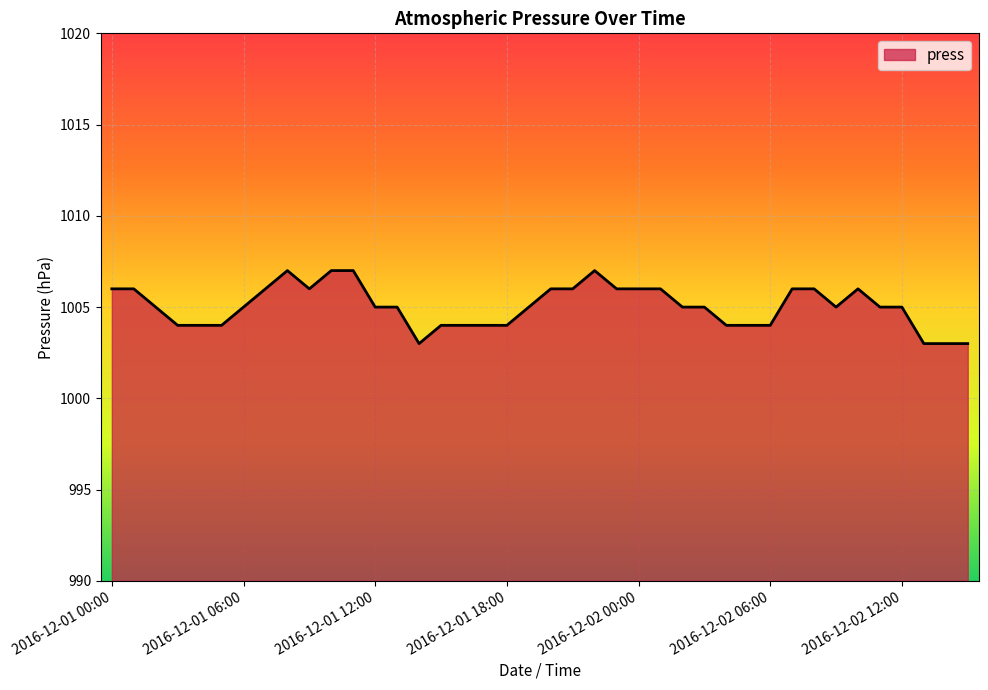

What is the maximum value shown in the chart?

1007